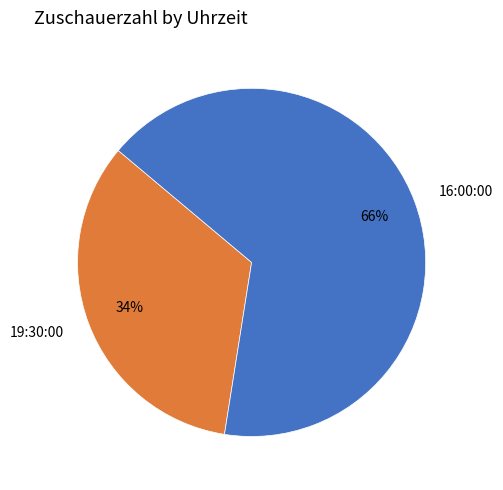

To the nearest percent, what percentage of the pie is 19:30:00?

34%